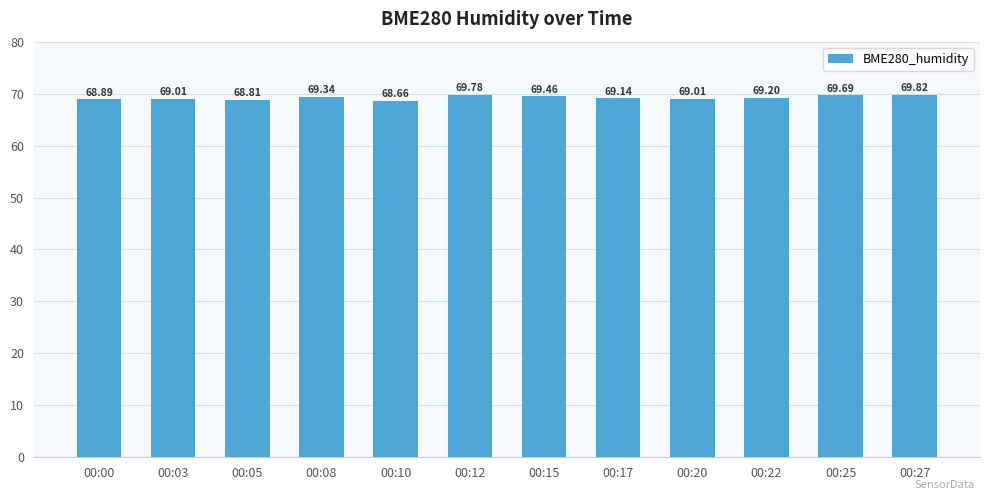

The chart shows a value of 69.0 at 00:03. True or false?

True